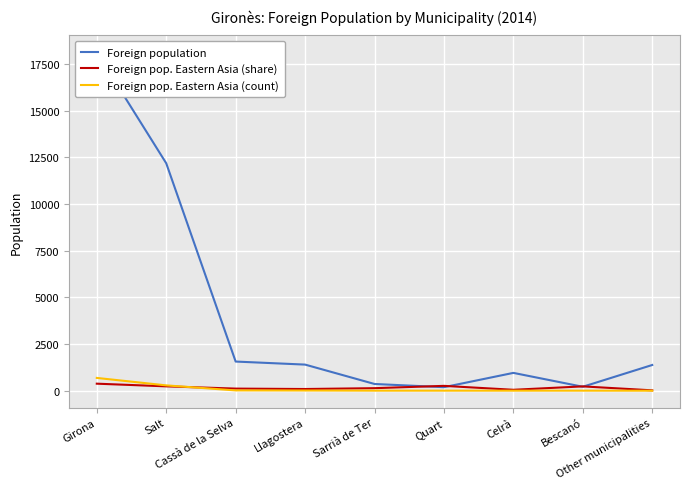

Reading right to left, extract all data points from this chart.

Foreign population: 1380	214	957	191	363	1401	1564	12185	18127
Foreign pop. Eastern Asia (share): 22	234	52	262	138	93	115	236	379
Foreign pop. Eastern Asia (count): 3	5	5	5	5	13	18	288	687